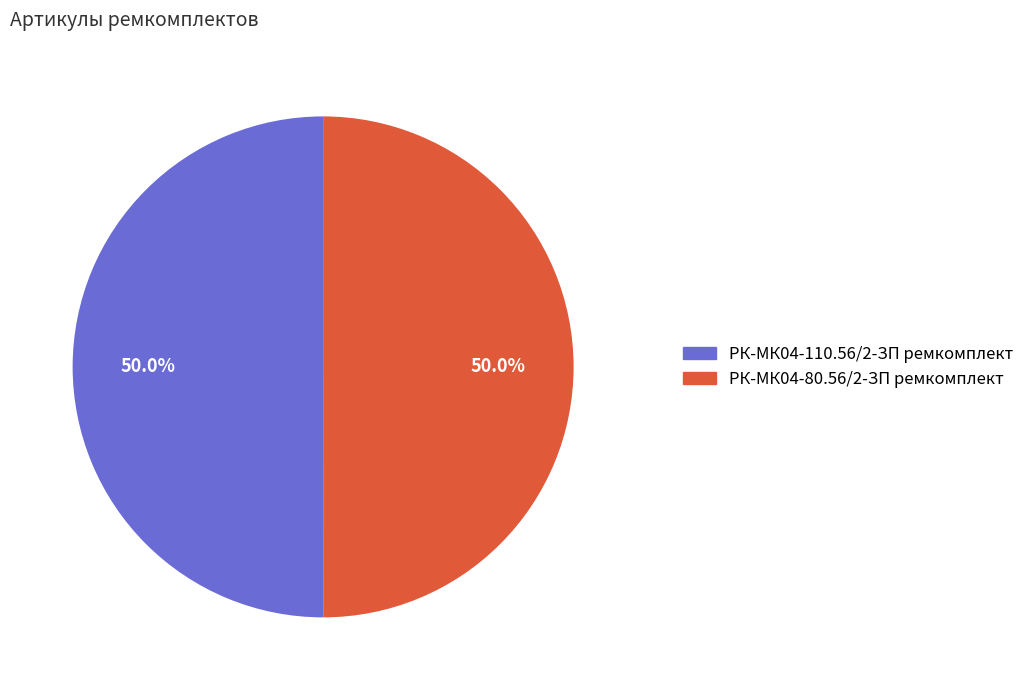

What is the ratio of the value at РК-МК04-110.56/2-ЗП ремкомплект to the value at РК-МК04-80.56/2-ЗП ремкомплект?

1.0